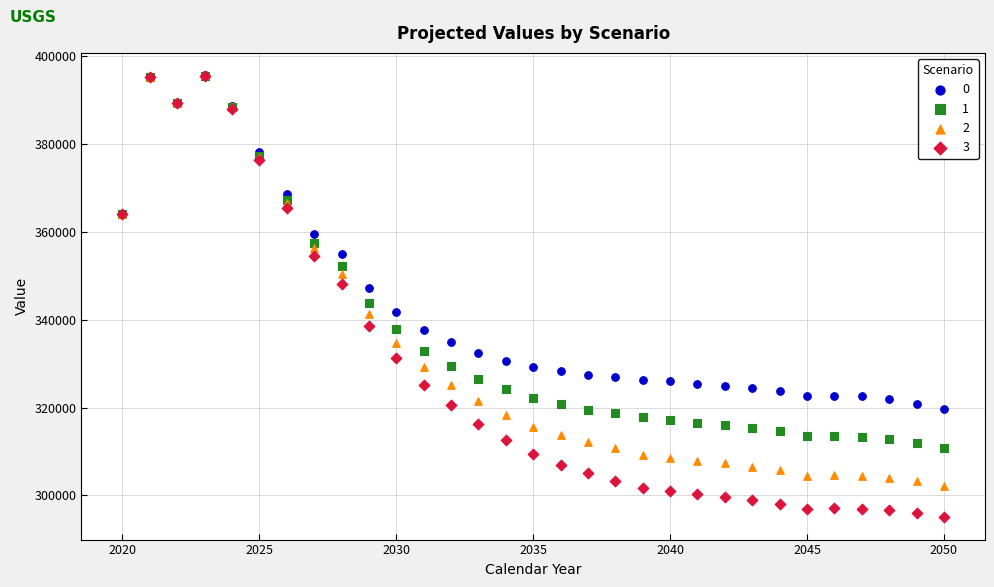

Which series reaches the minimum Y coordinate?

3